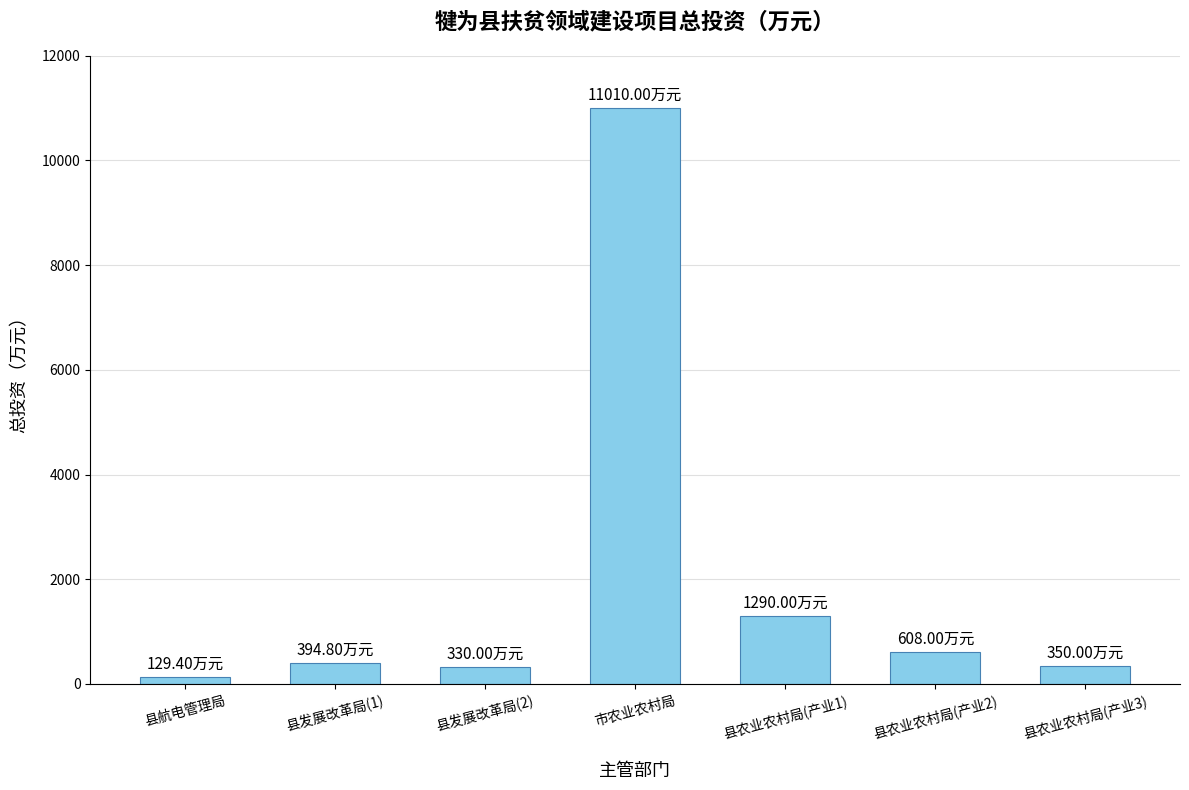

What is the sum of the values at 市农业农村局 and 县航电管理局?

11139.4